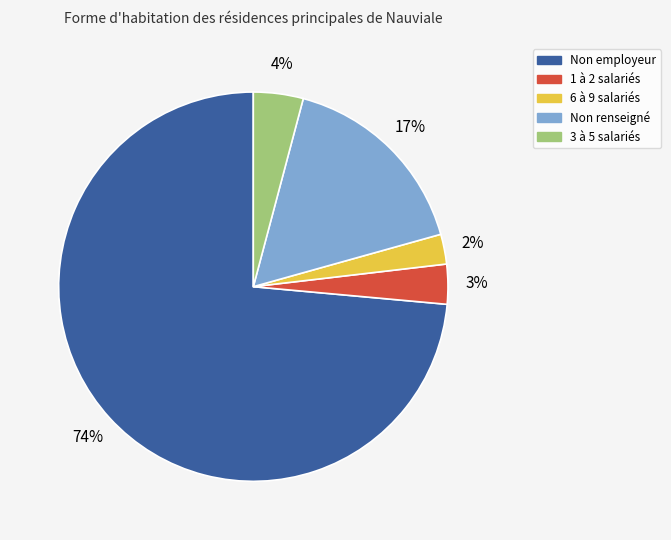

How many slices are in this pie chart?

5